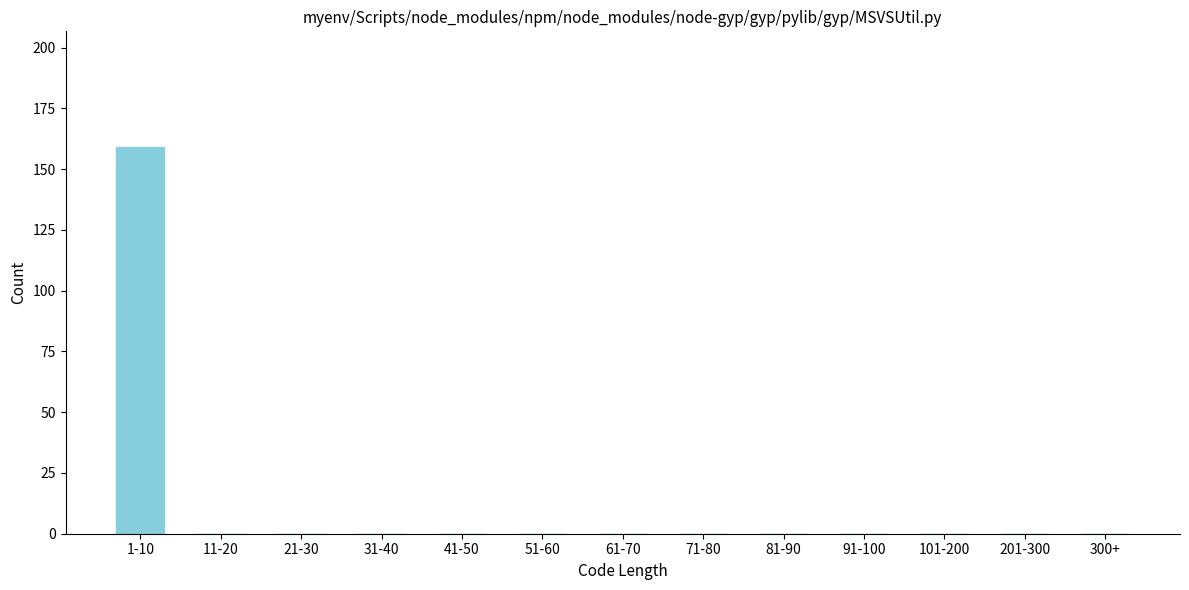

Reading right to left, transcribe all the data shown in this chart.

300+=0	201-300=0	101-200=0	91-100=0	81-90=0	71-80=0	61-70=0	51-60=0	41-50=0	31-40=0	21-30=0	11-20=0	1-10=159